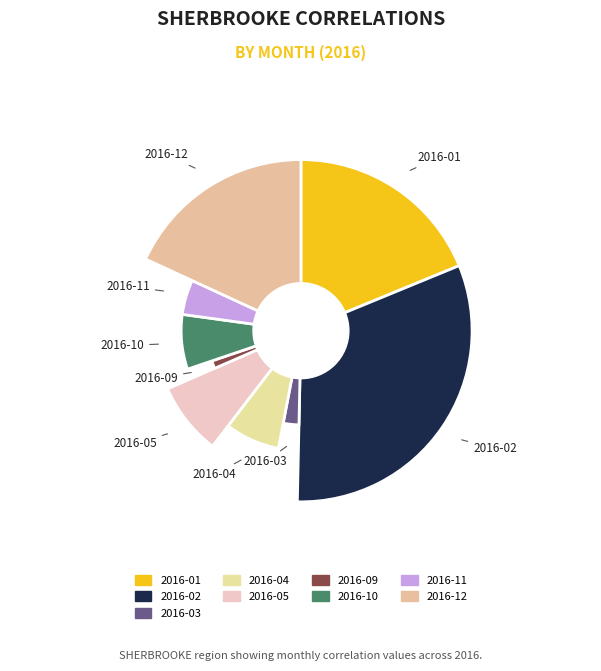

To the nearest percent, what percentage of the pie is 2016-03?

3%